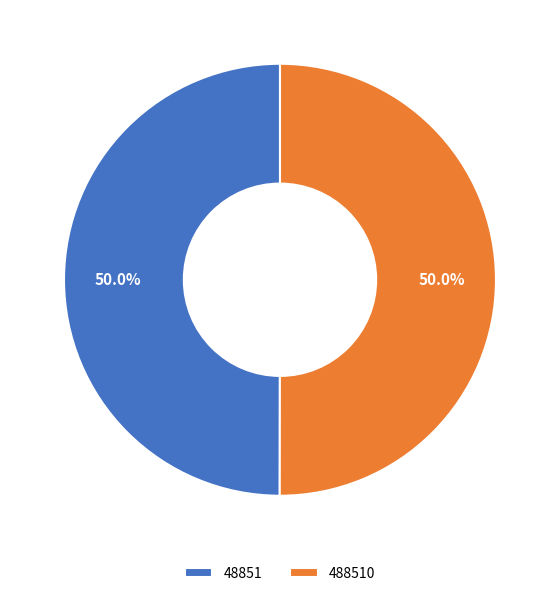

Count the number of slices in the pie.

2